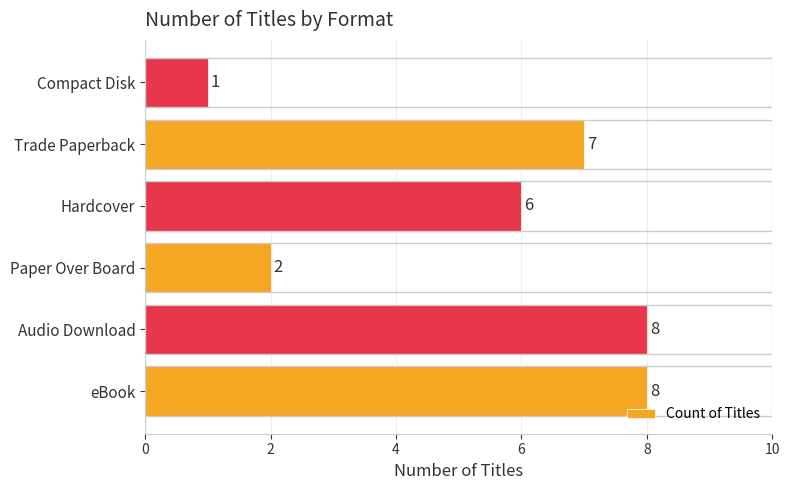

Which has a higher value, Hardcover or Audio Download?

Audio Download